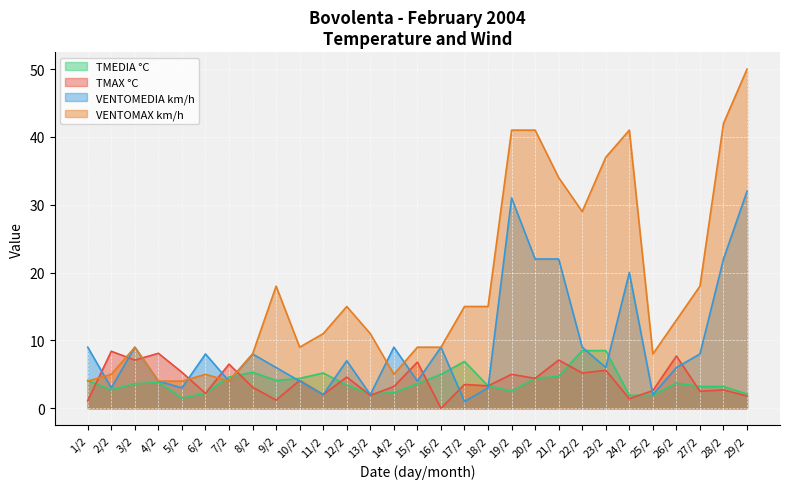

Which series changed the most between 8/2 and 27/2?

VENTOMAX km/h